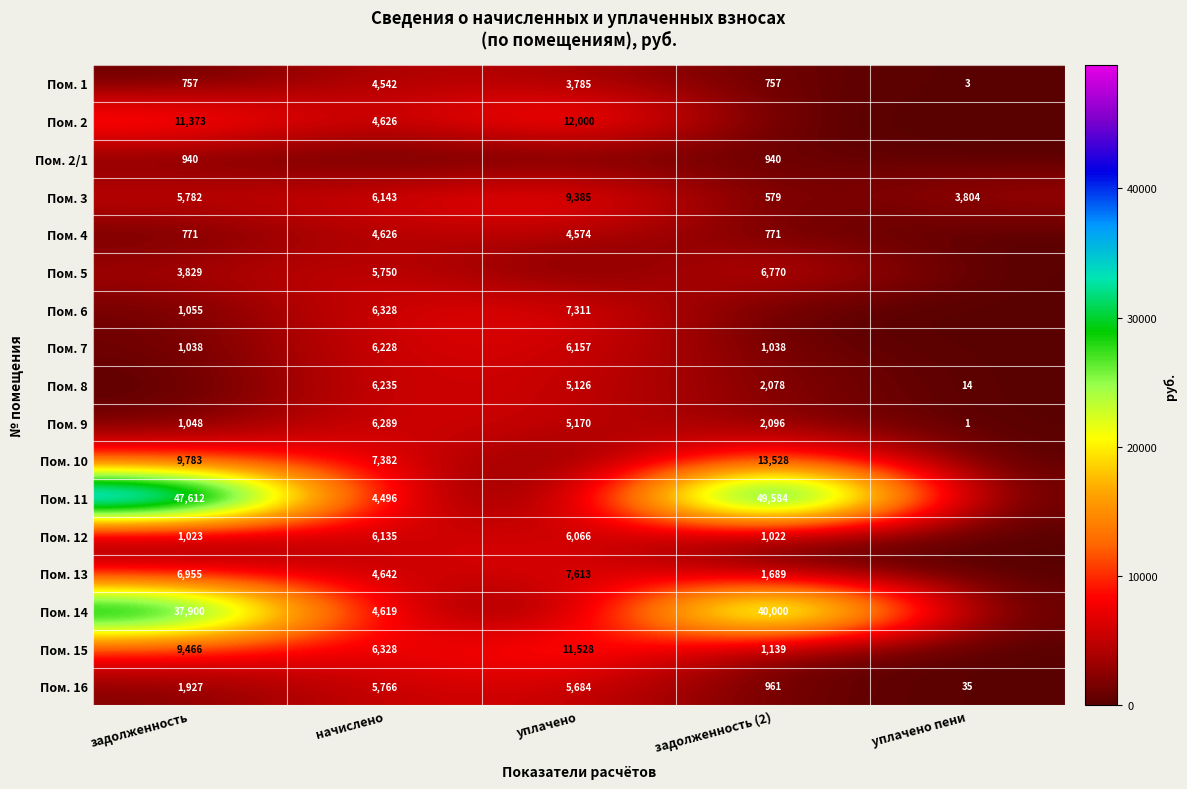

What is the sum of the Пом. 8 values at задолженность (2) and начислено?

8313